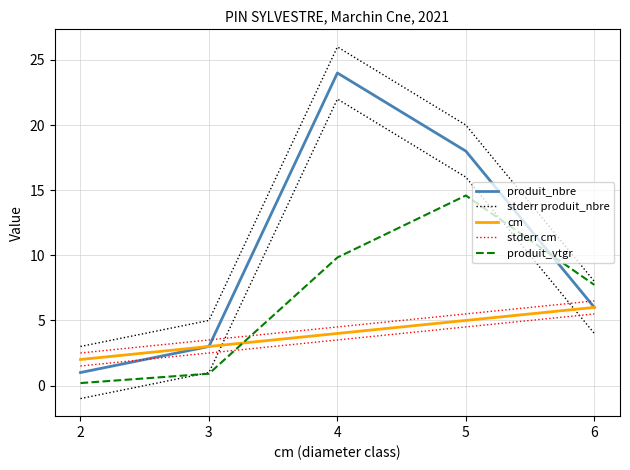

At how many categories does at least one series exceed 11?

2